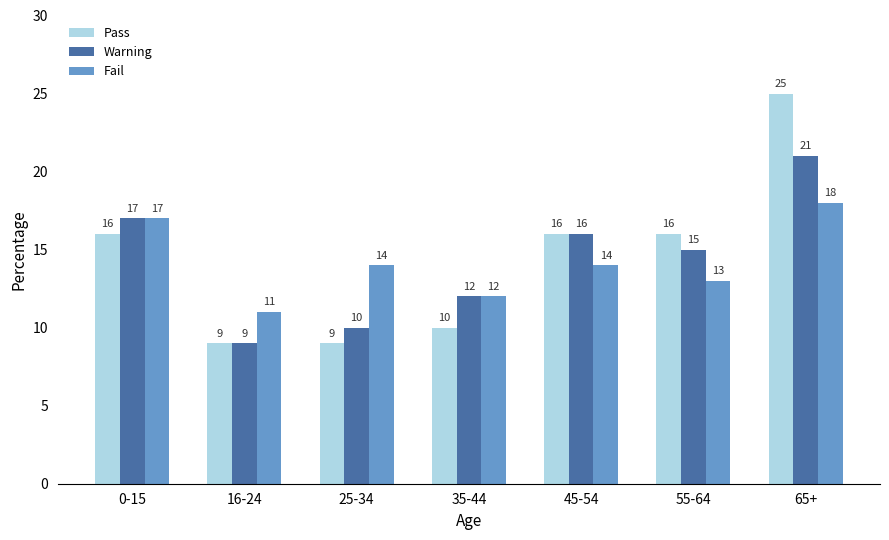

What is the sum of all Fail values?

99